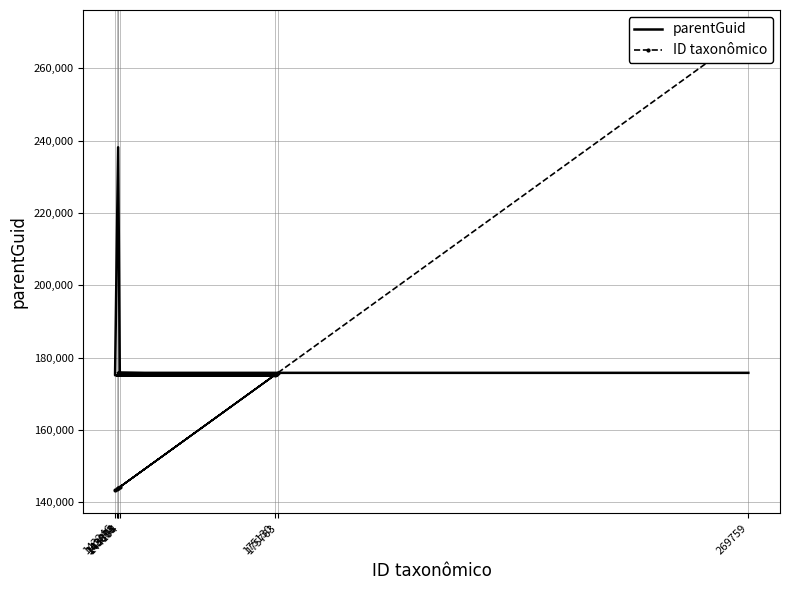

What is the maximum value for ID taxonômico?

269759